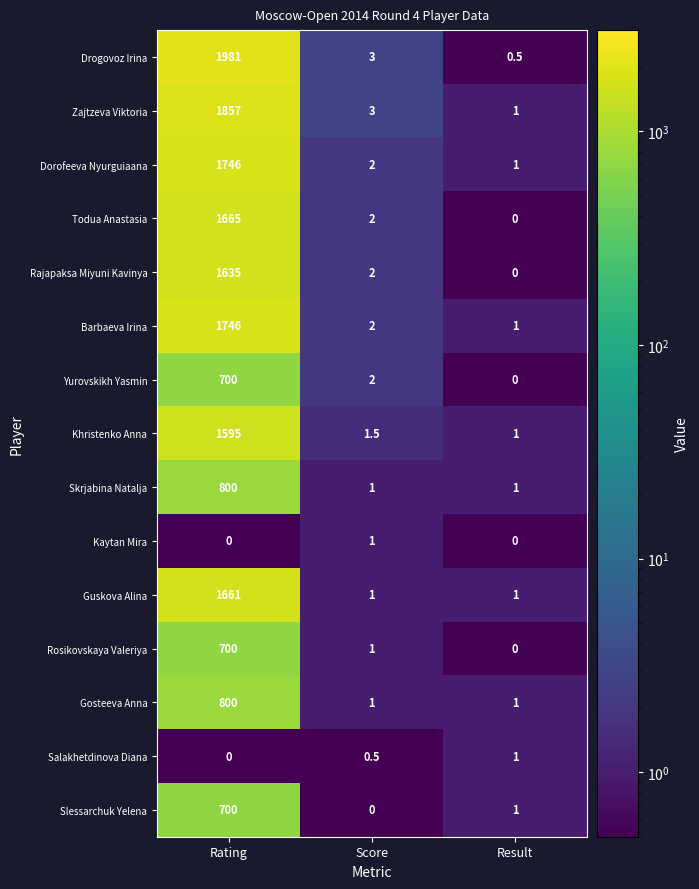

List the labels in order of Yurovskikh Yasmin value, smallest first.

Result, Score, Rating